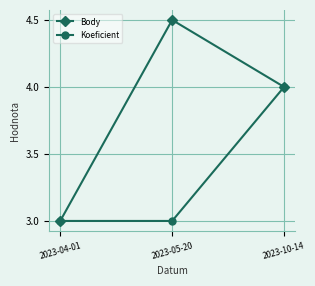

Reading left to right, extract all data points from this chart.

Body: 2023-04-01=3.0	2023-05-20=4.5	2023-10-14=4.0
Koeficient: 2023-04-01=3.0	2023-05-20=3.0	2023-10-14=4.0